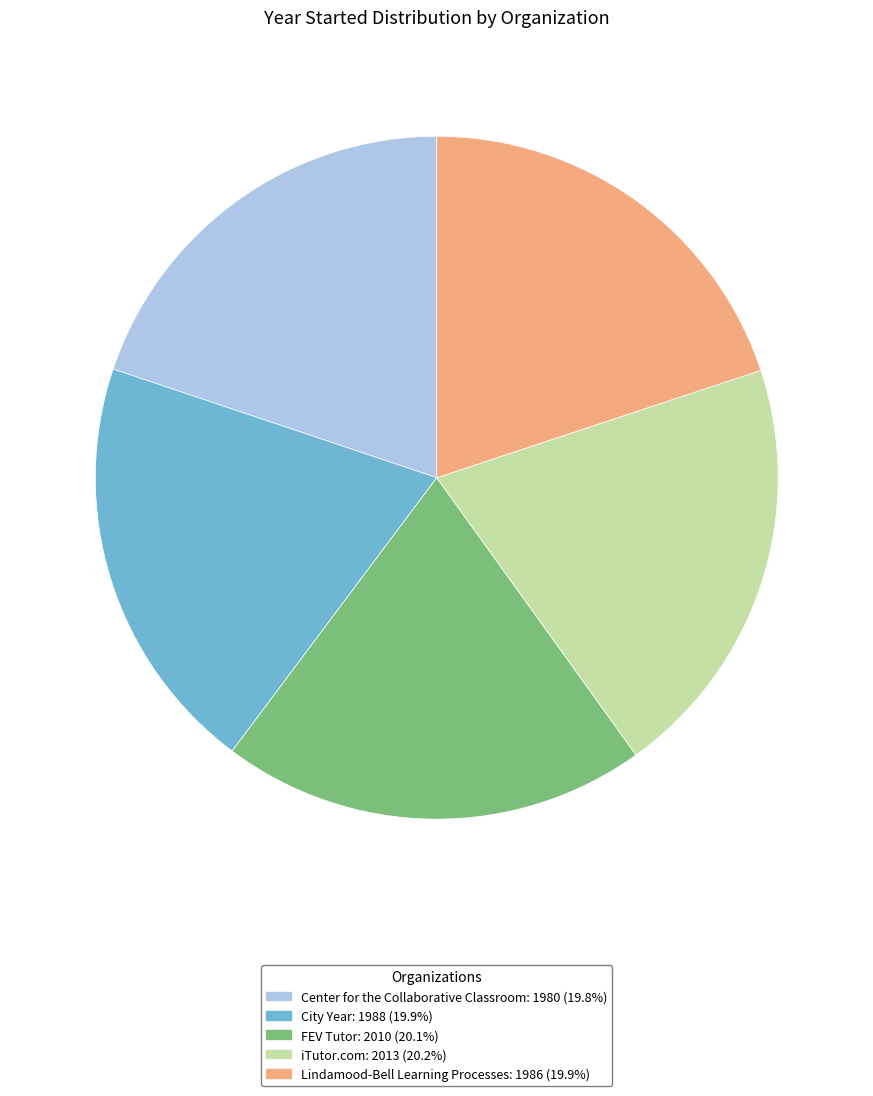

Combined, do iTutor.com and Center for the Collaborative Classroom account for over 50%?

No